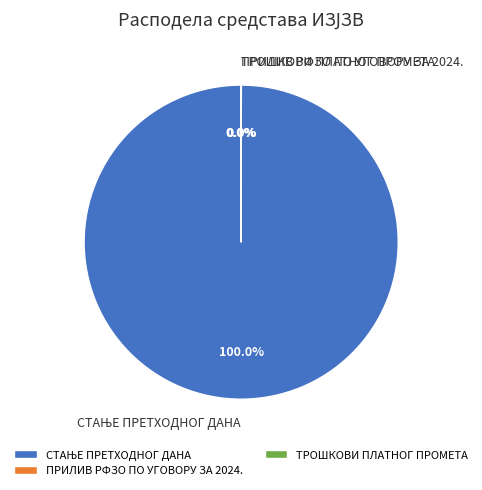

Is there any slice that represents more than half of the pie?

Yes